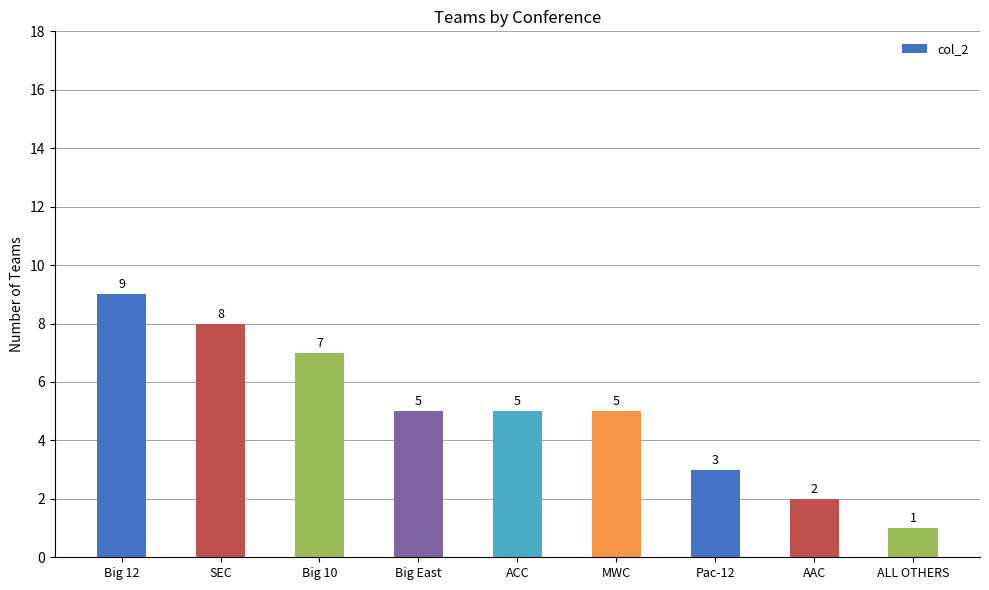

Reading left to right, transcribe all the data shown in this chart.

Big 12=9	SEC=8	Big 10=7	Big East=5	ACC=5	MWC=5	Pac-12=3	AAC=2	ALL OTHERS=1